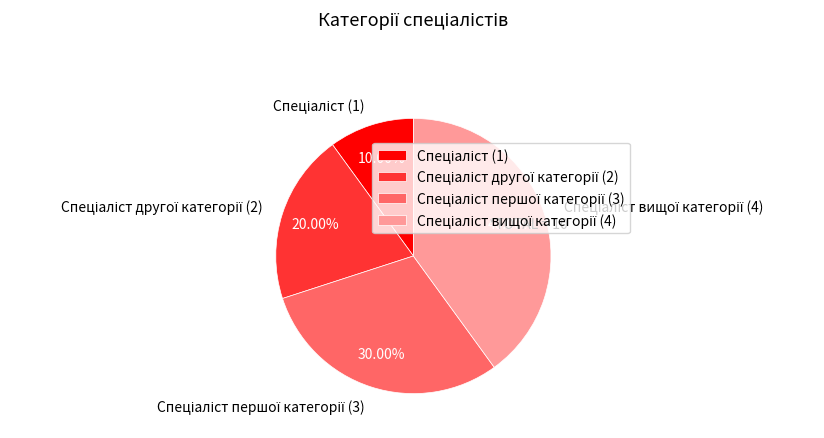

Is there a majority slice in this chart?

No